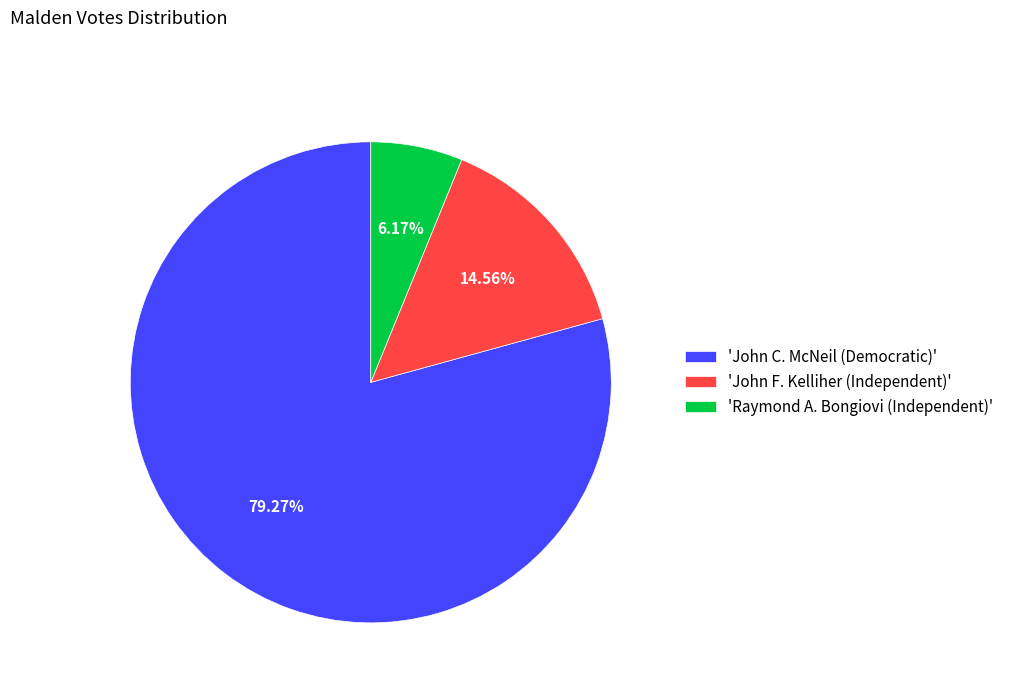

Combined, do 'John F. Kelliher (Independent)' and 'Raymond A. Bongiovi (Independent)' account for over 50%?

No